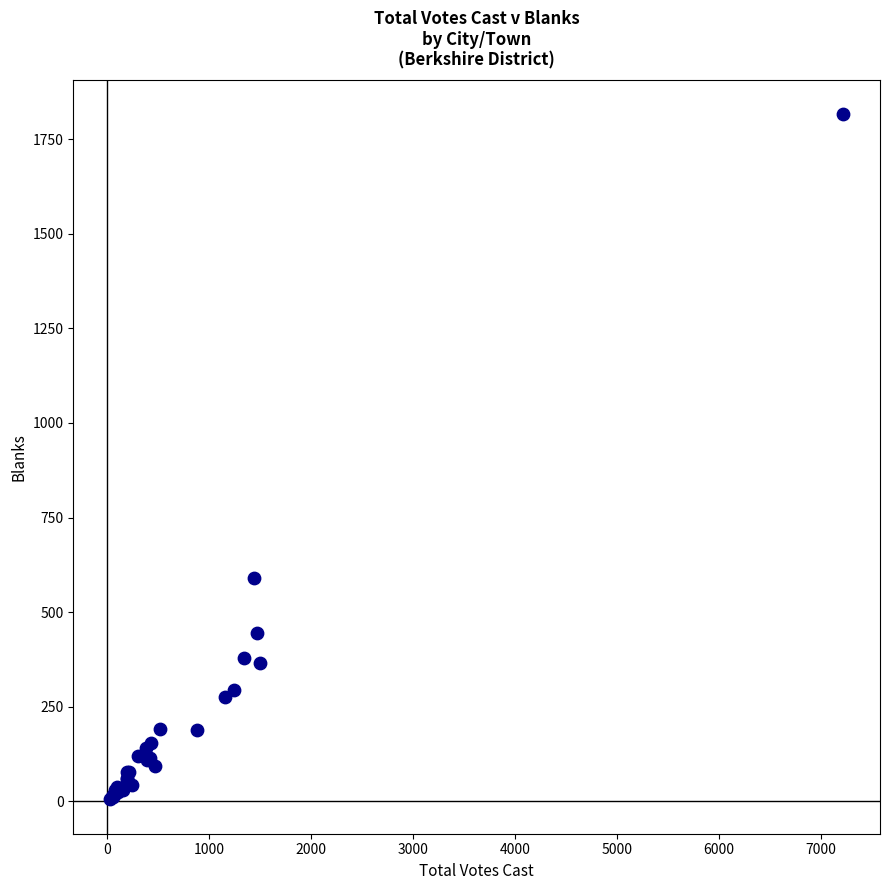

What Y value in the scatter plot is closest to 911?

591